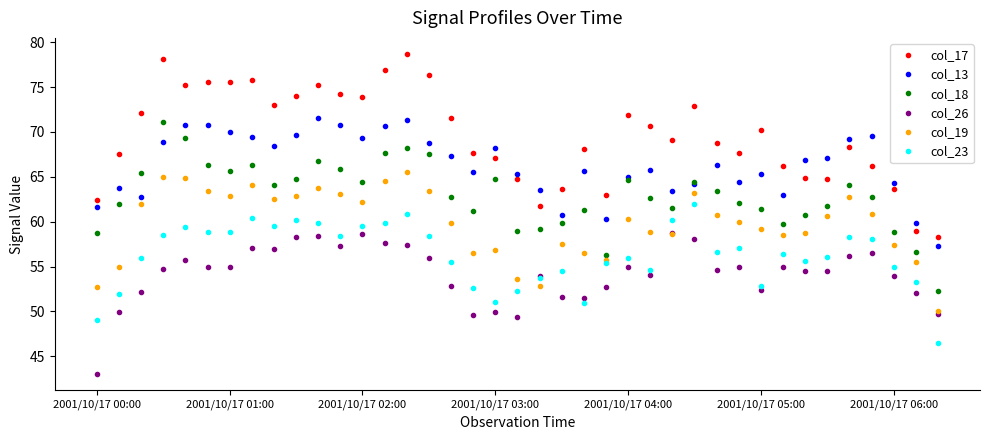

At how many categories does at least one series exceed 46?

39